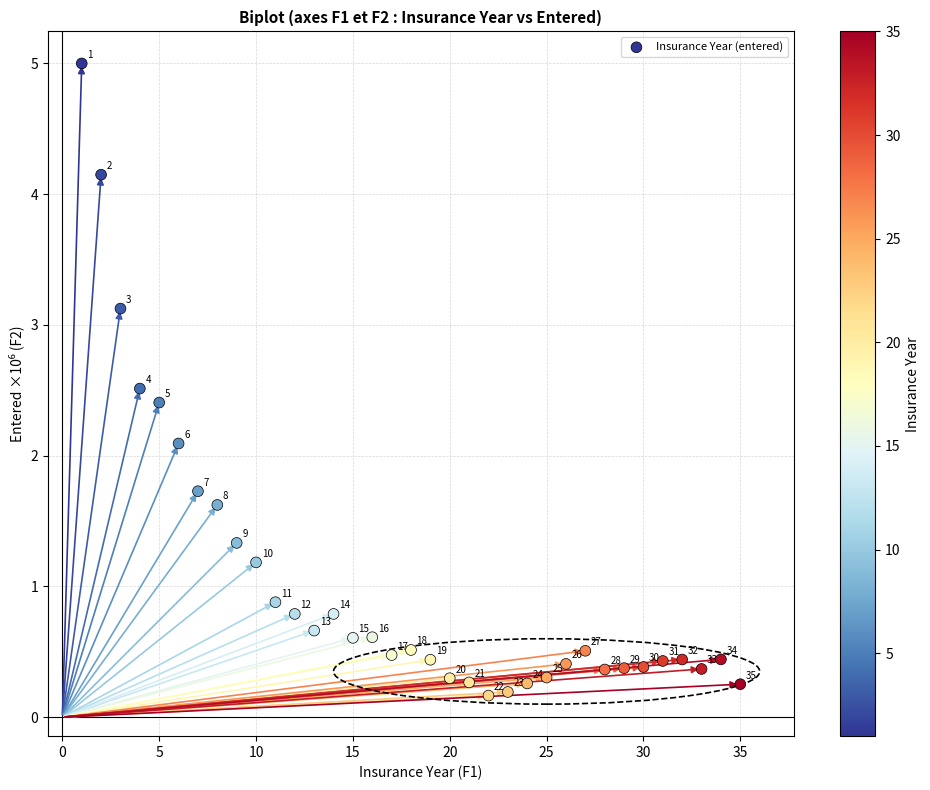

What is the range of Y values (max minus min)?

4.8